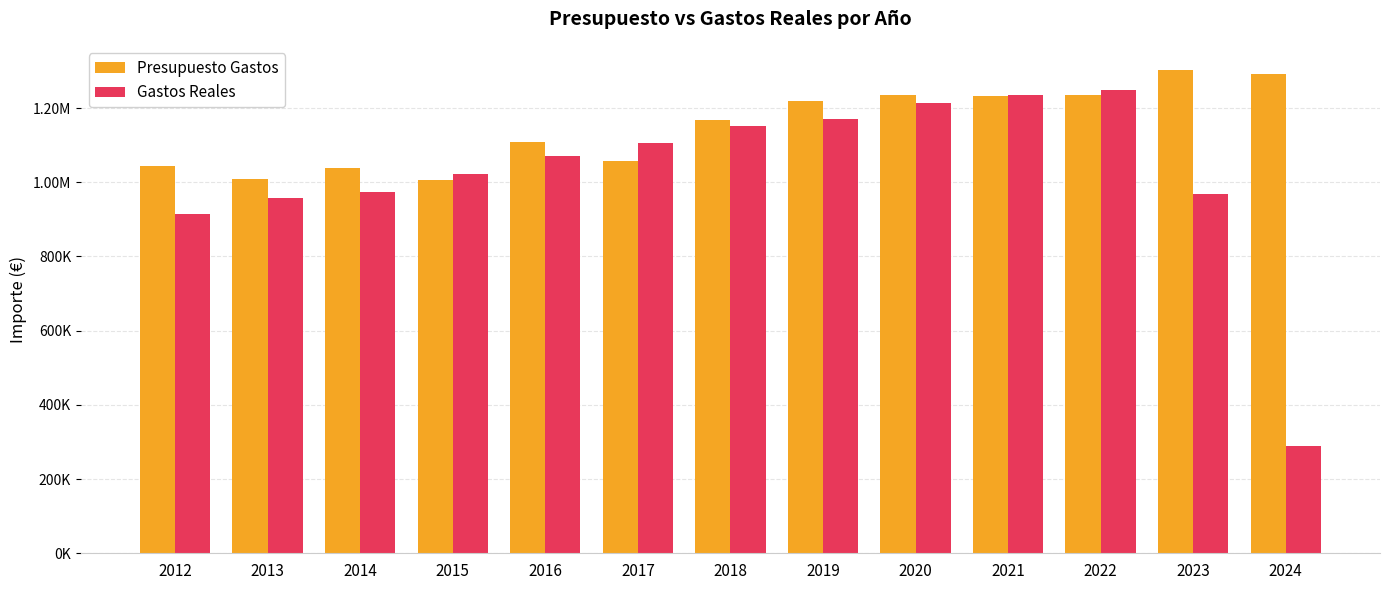

True or false: Presupuesto Gastos has a value of 1236484.0 at 2022.

True